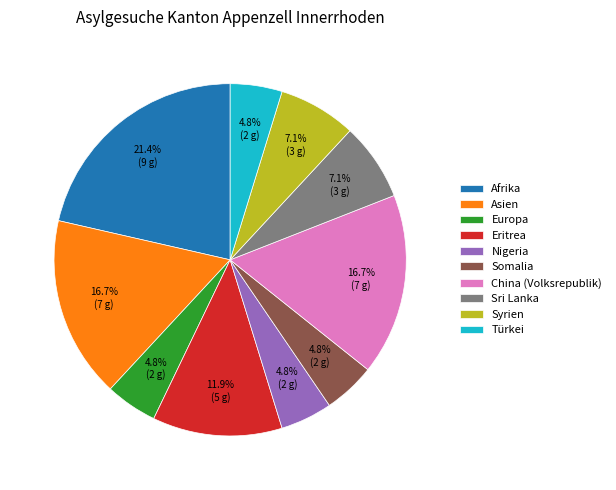

Approximately how many times larger is the value at Somalia compared to Sri Lanka?

0.7